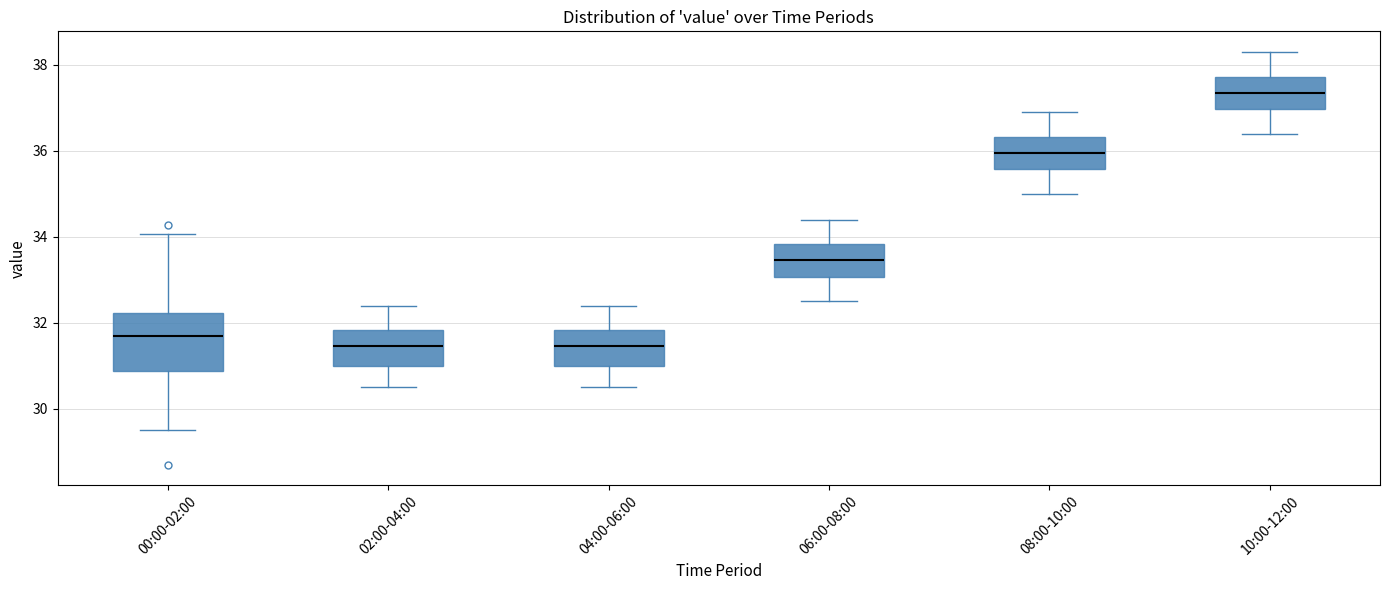

Which box is the tallest, from its lower edge to its upper edge?

00:00-02:00